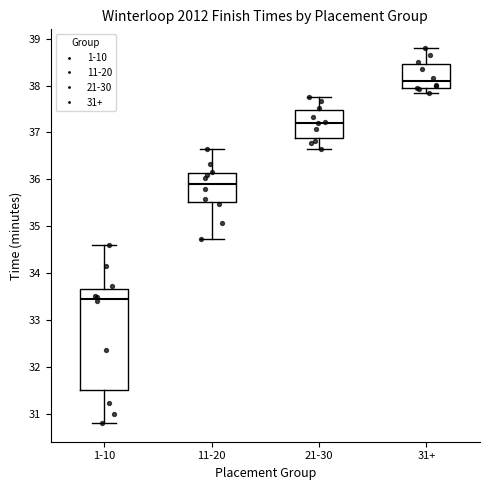

Comparing the boxes themselves (not the whiskers), which one is the tallest?

1-10